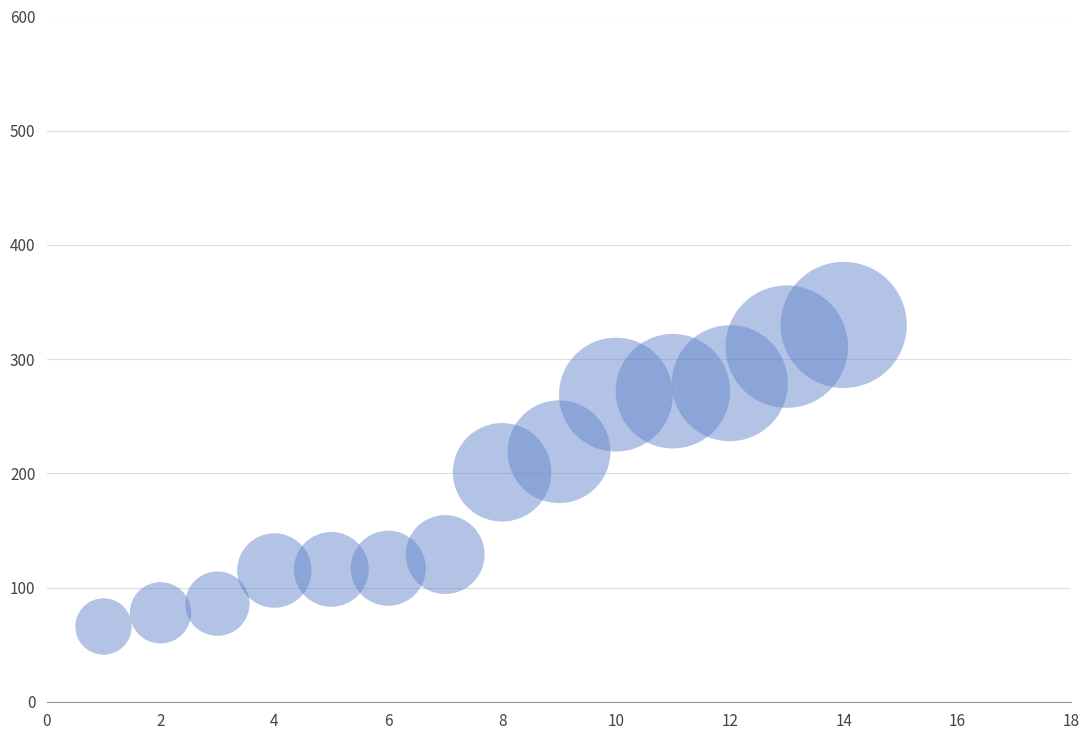

What is the range of Y values (max minus min)?

264